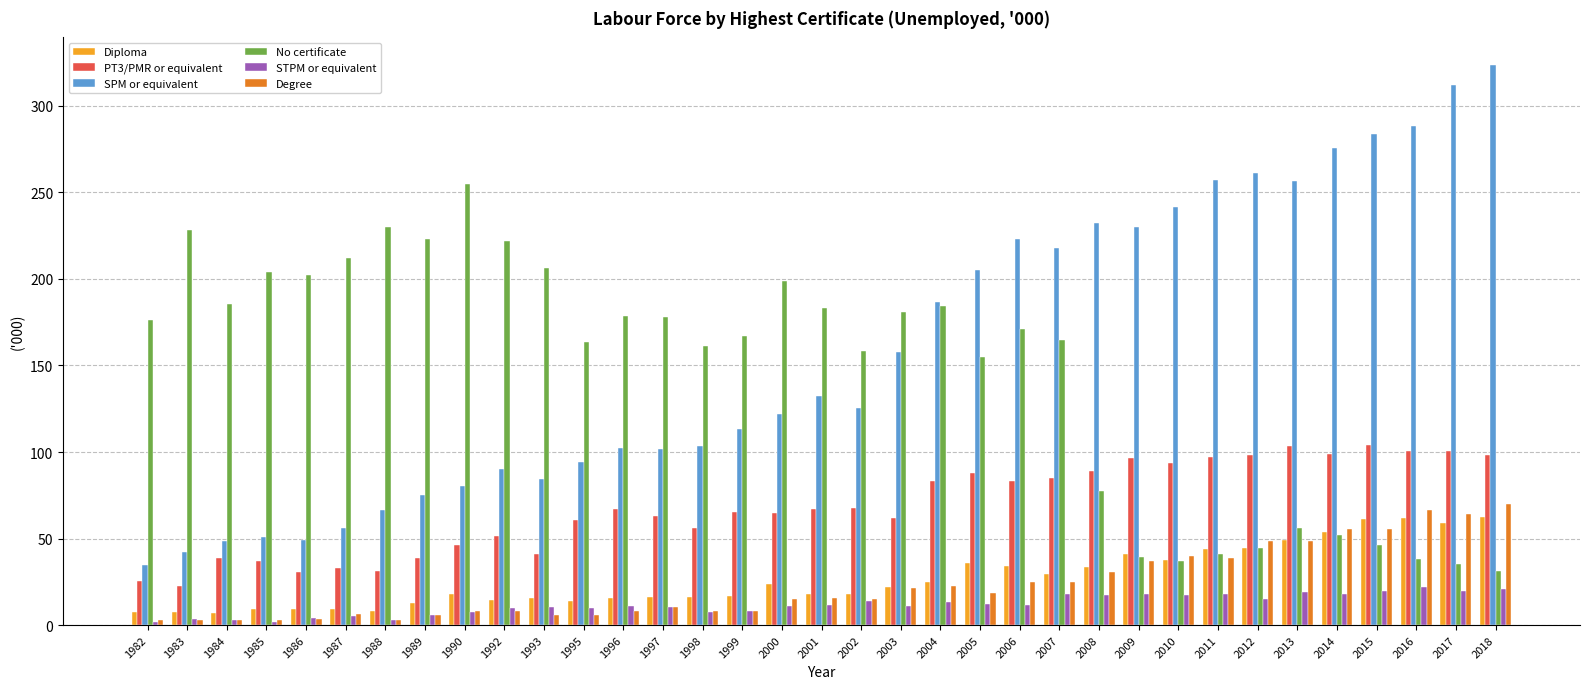

How many data points does each series have?

35